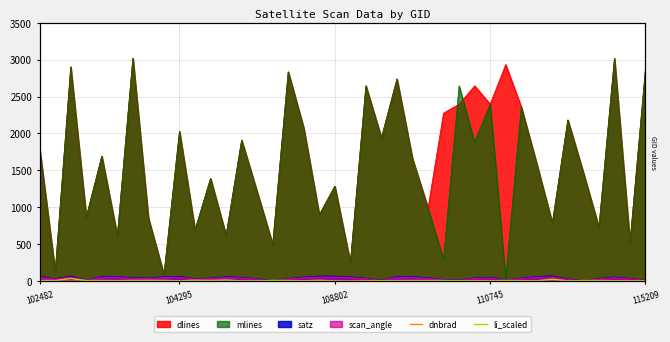

What is the lowest value of the li_scaled series?

1.4